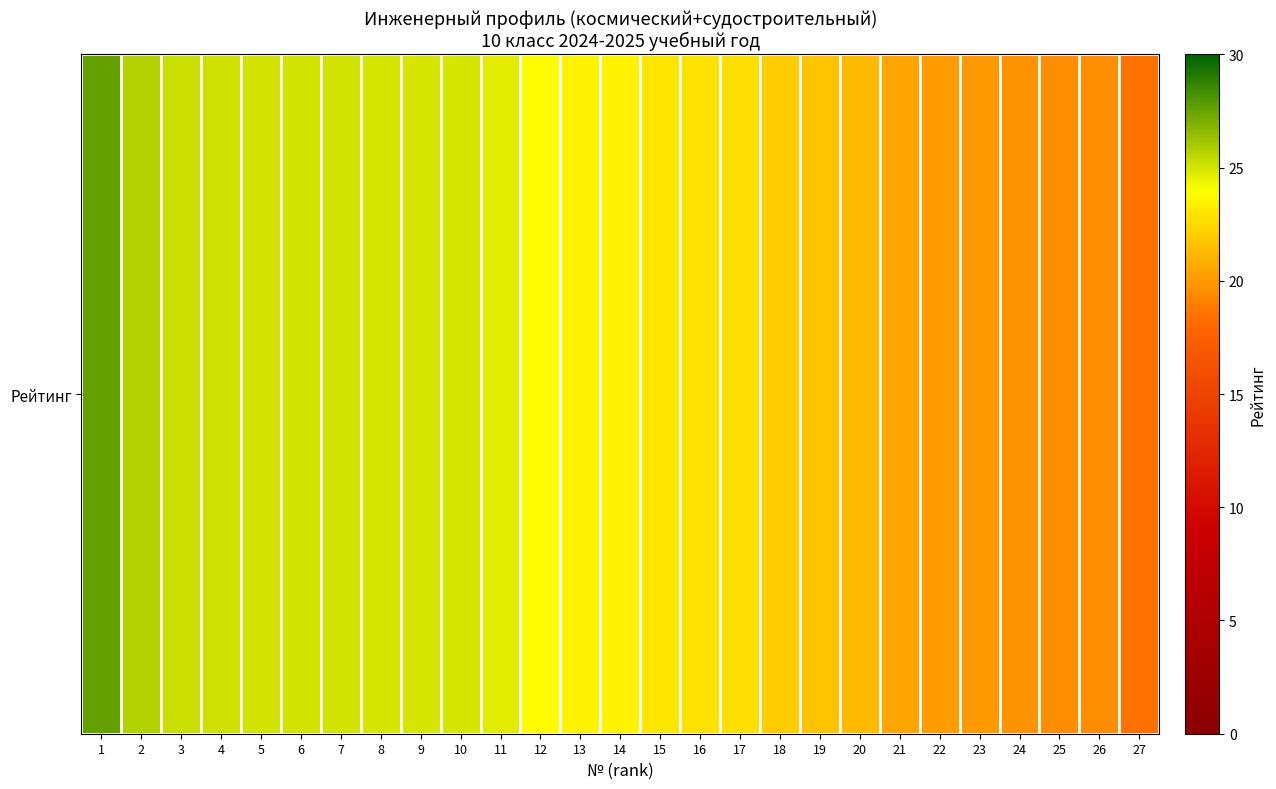

List the labels in order of value, largest first.

1, 2, 3, 4, 5, 6, 7, 8, 9, 10, 11, 12, 13, 14, 15, 16, 17, 18, 19, 20, 21, 22, 23, 24, 25, 26, 27